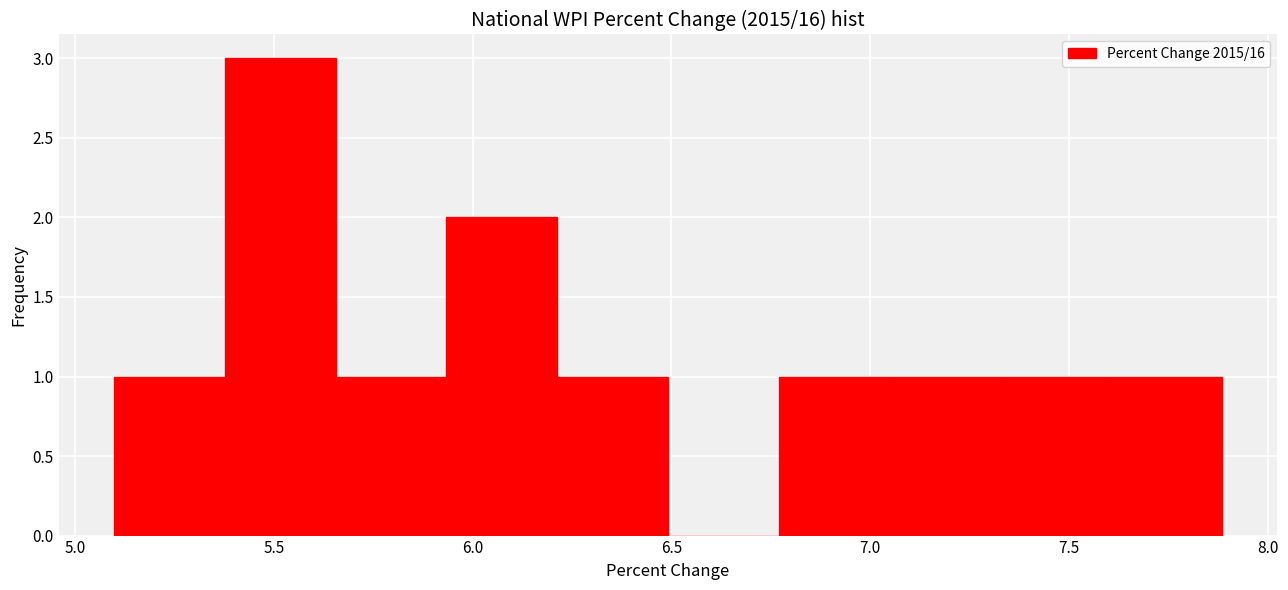

Reading left to right, list every bar in this chart as the range it spans on the x-axis followed by its height. Neither the bar edges nor the heights are printed on the chart, so give them approximately, as read against the axes.

5.10 to 5.40: 1
5.40 to 5.65: 3
5.65 to 5.95: 1
5.95 to 6.20: 2
6.20 to 6.50: 1
6.50 to 6.75: 0
6.75 to 7.05: 1
7.05 to 7.35: 1
7.35 to 7.60: 1
7.60 to 7.90: 1